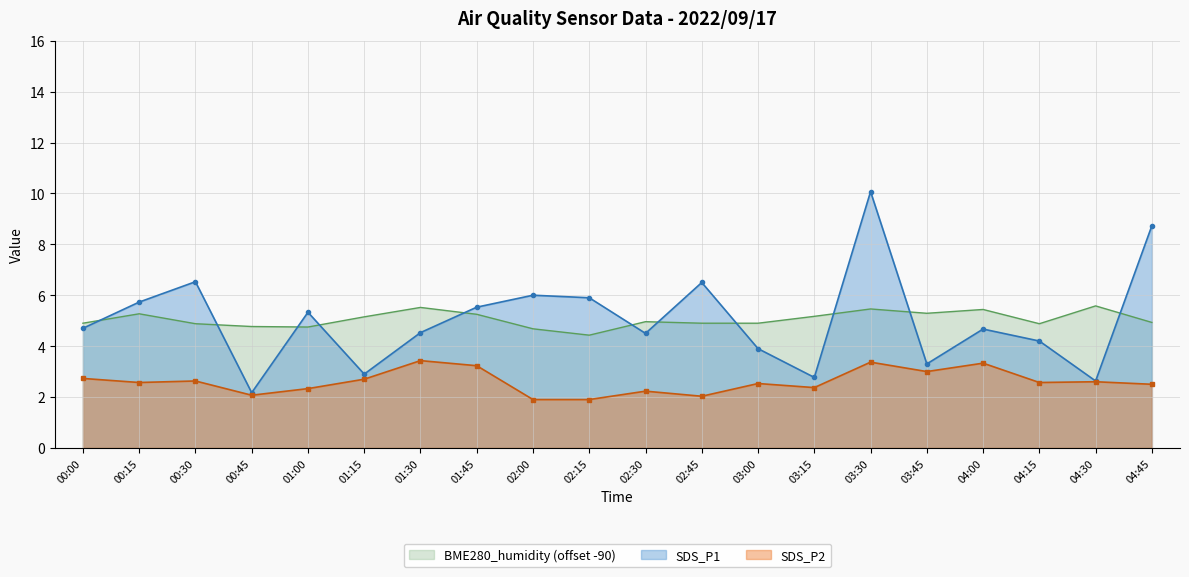

At how many categories does at least one series exceed 3?

20